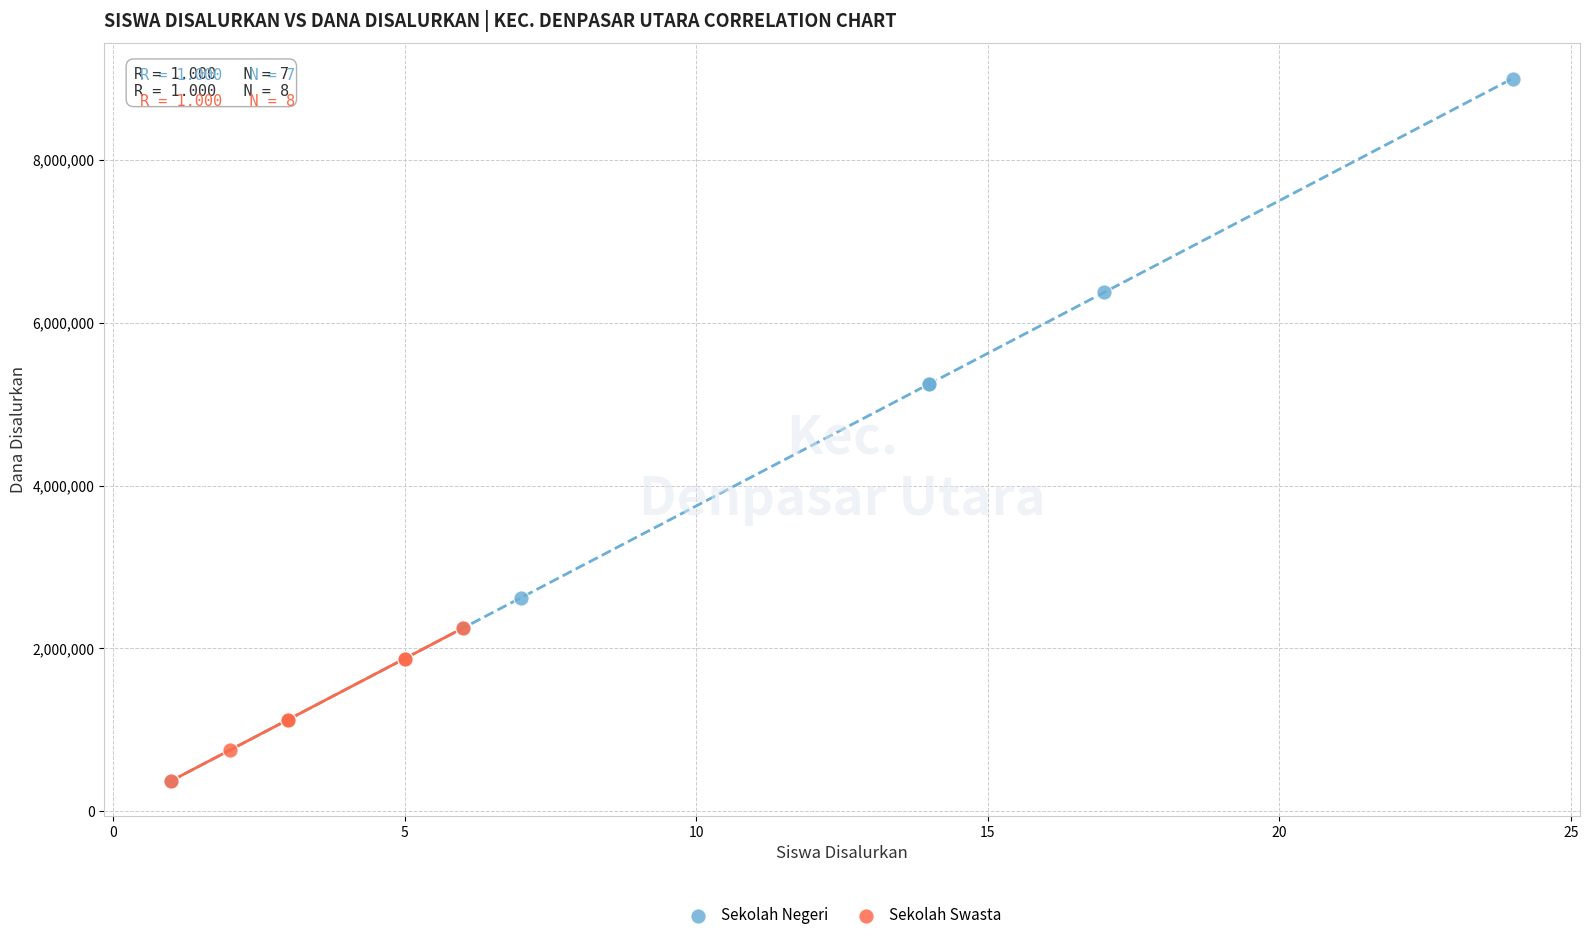

Which series has the largest Y range (max minus min)?

Sekolah Negeri